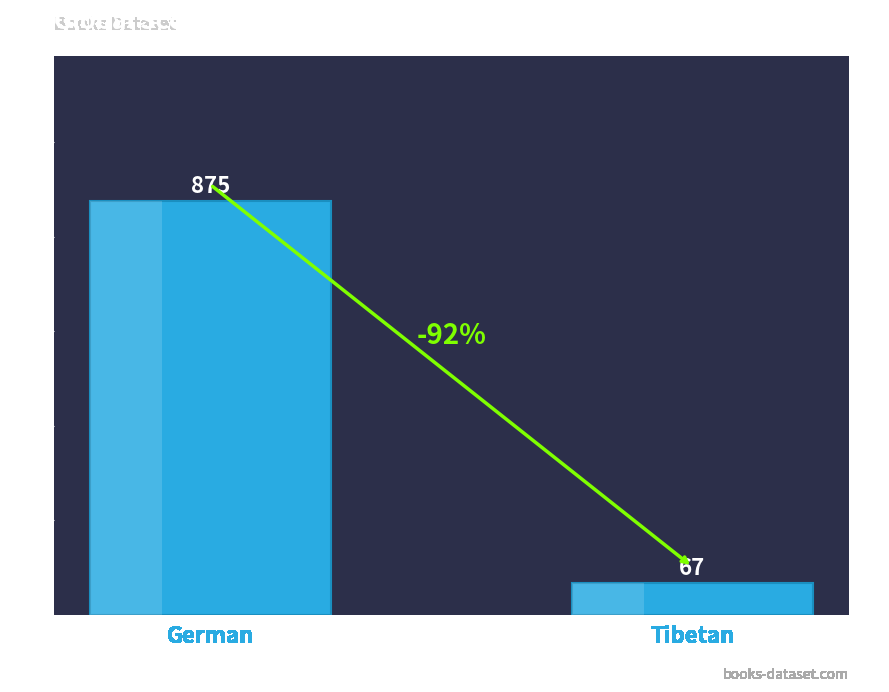

Which category has the highest value across all series?

German